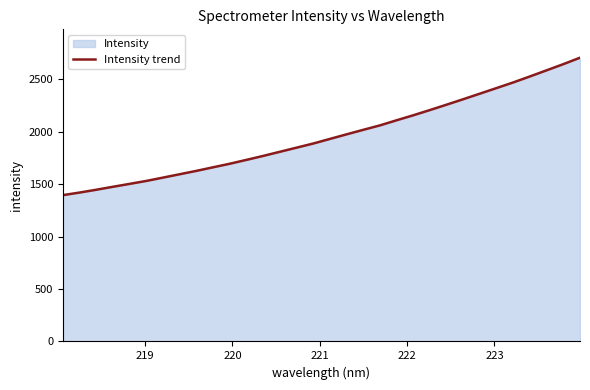

What is the difference between the maximum and minimum values?

1310.2